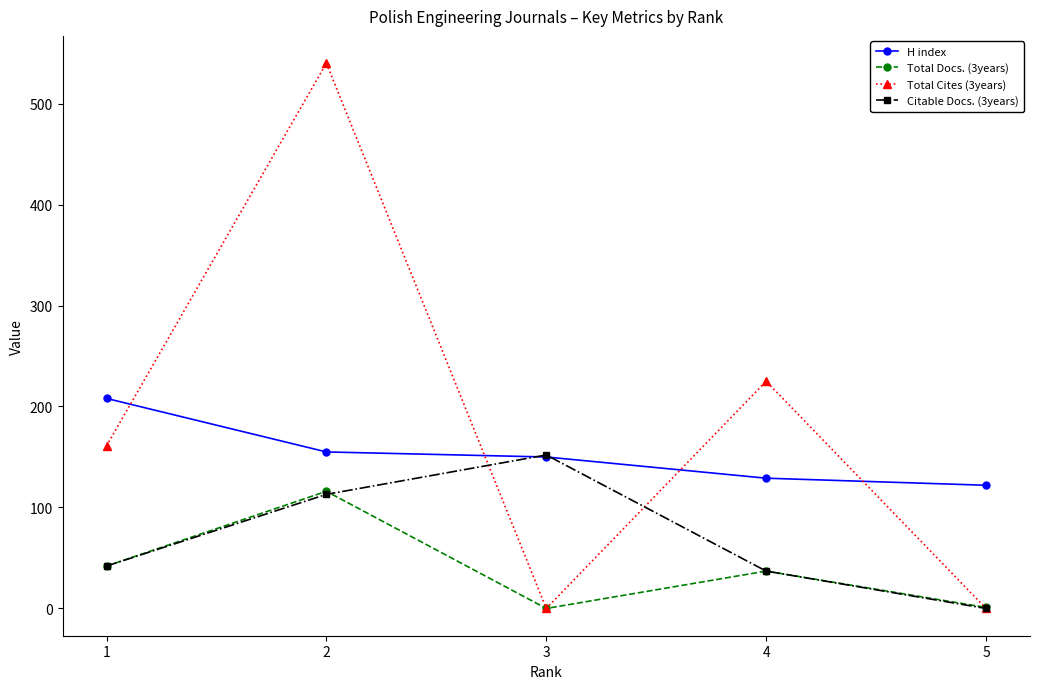

Rank the series by their average value, from lowest to highest.

Total Docs. (3years), Citable Docs. (3years), H index, Total Cites (3years)